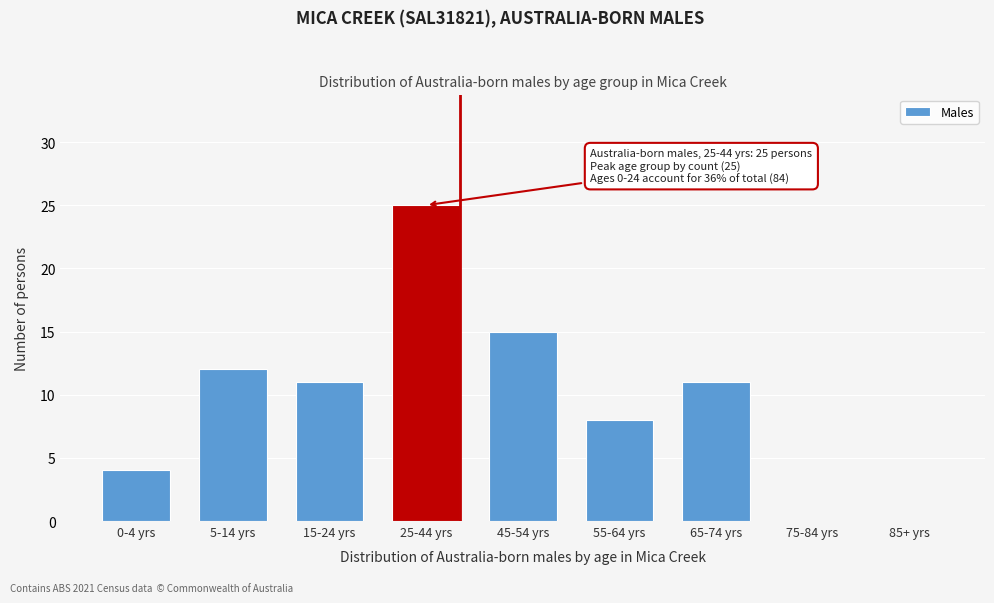

Reading left to right, extract all data points from this chart.

0-4 yrs=4	5-14 yrs=12	15-24 yrs=11	25-44 yrs=25	45-54 yrs=15	55-64 yrs=8	65-74 yrs=11	75-84 yrs=0	85+ yrs=0